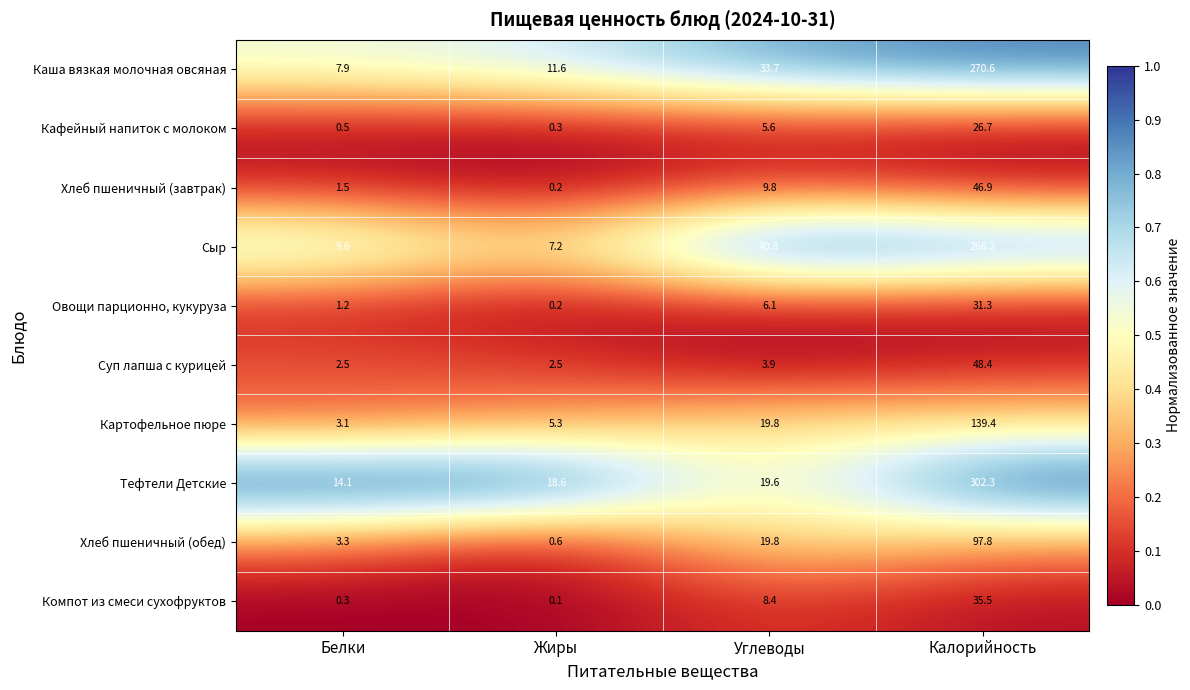

What is the difference between the highest and lowest values at Углеводы?

36.9